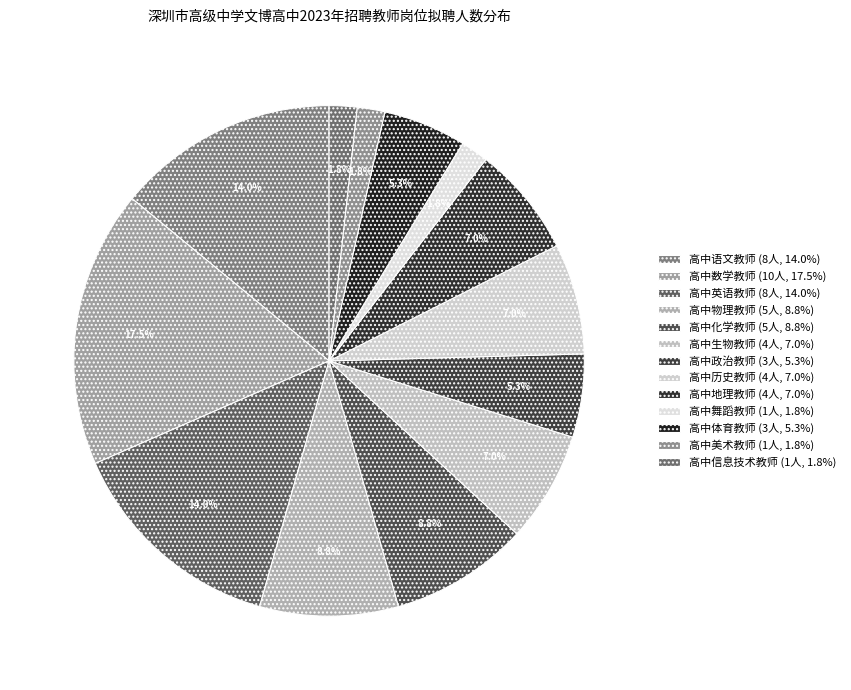

To the nearest percent, what portion does 高中地理教师 represent?

7%